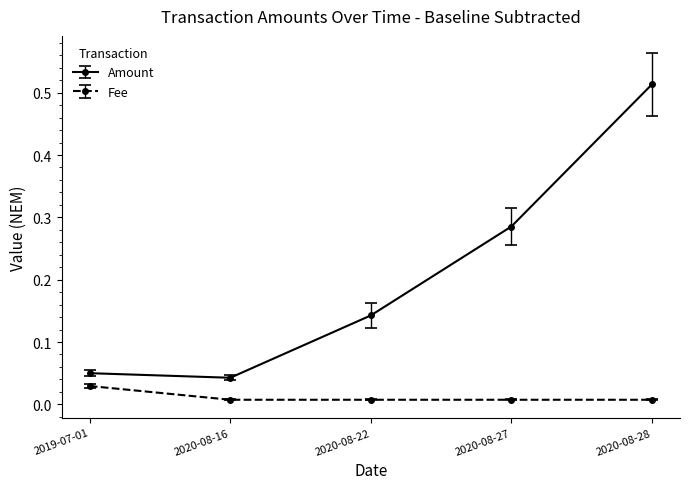

Count the Fee values in the range 0 to 1.

5